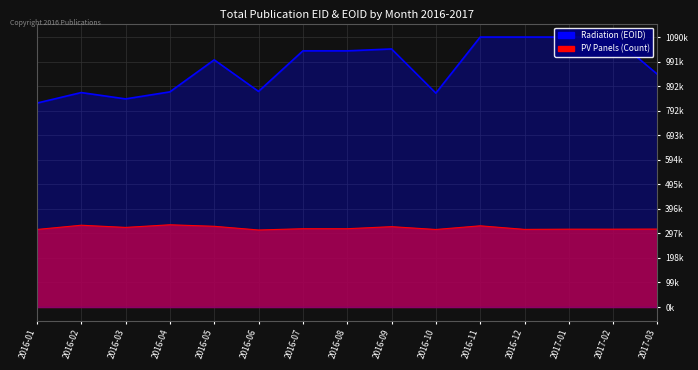

At which category is the sum across all series the highest?

2016-11